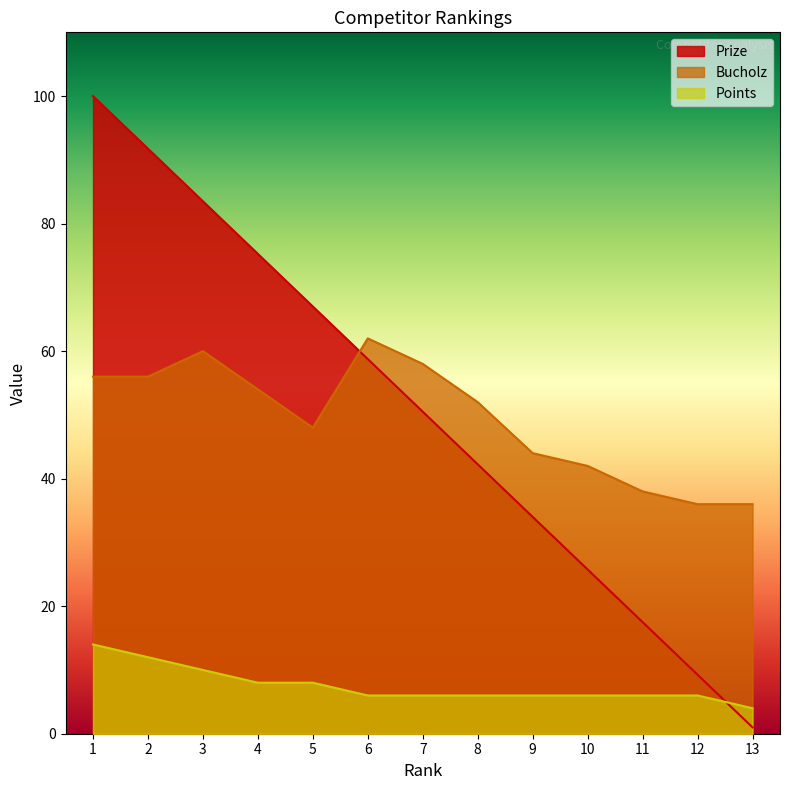

Is the value of Prize at 10 greater than the value of Bucholz at 1?

No